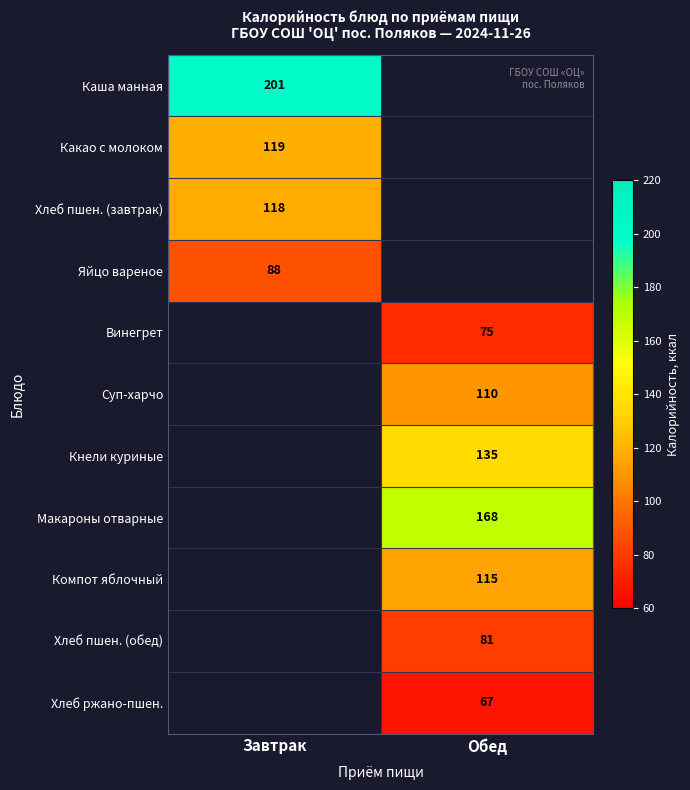

The Кнели куриные series shows 135 at Обед. True or false?

True